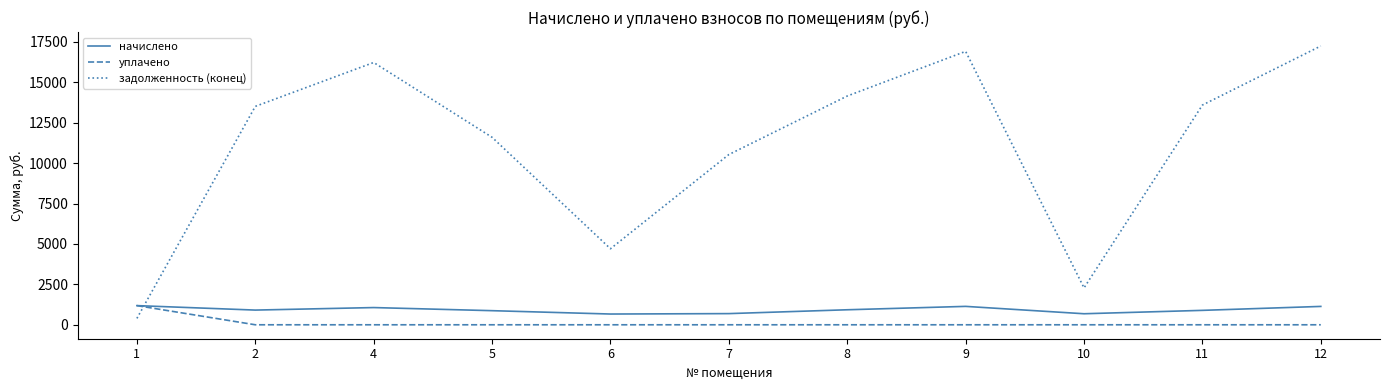

After their last crossing, which series has the higher values: начислено or задолженность (конец)?

задолженность (конец)